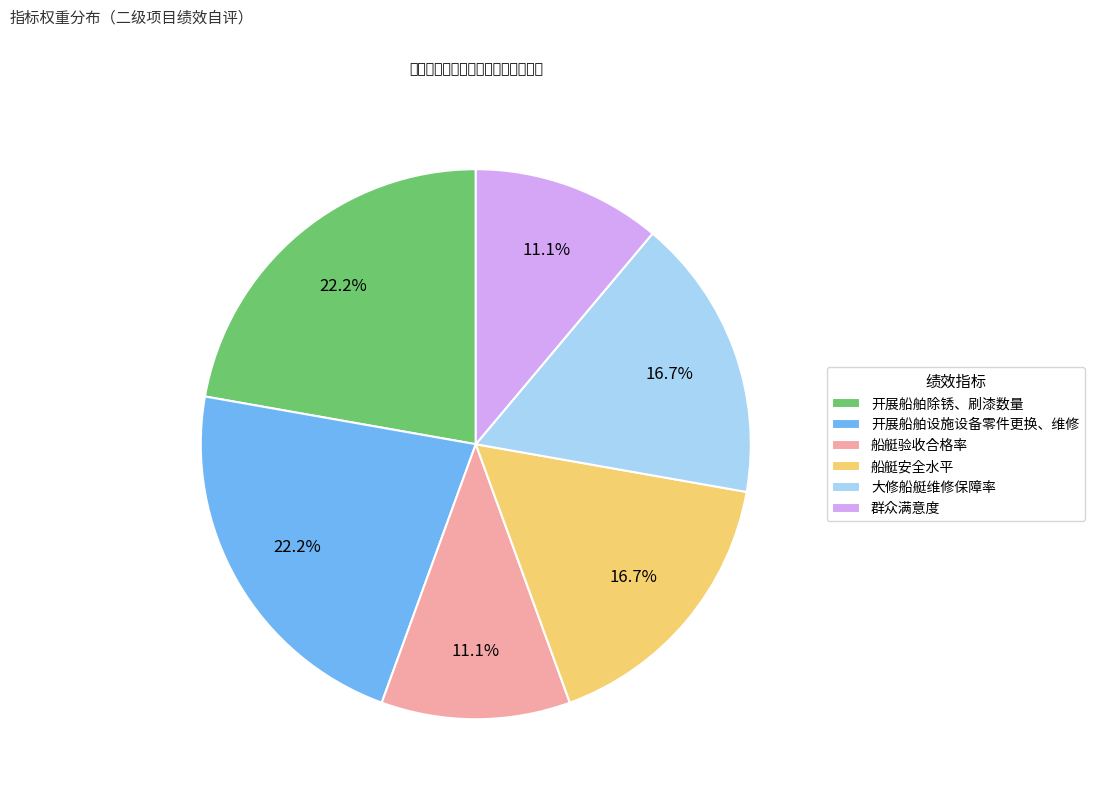

To the nearest percent, what portion does 开展船舶设施设备零件更换、维修 represent?

22%